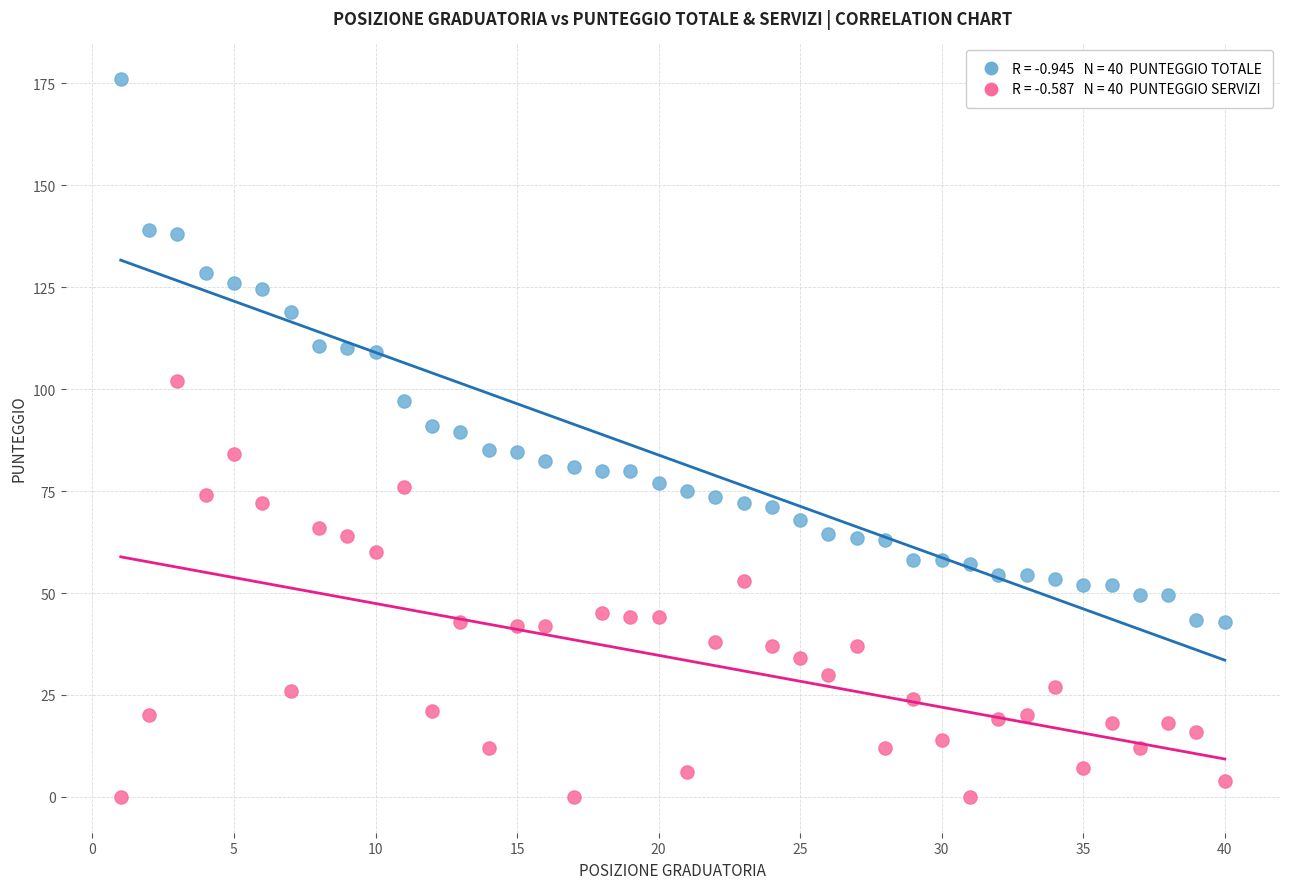

Across all data points, what is the range of X values (max minus min)?

39.0